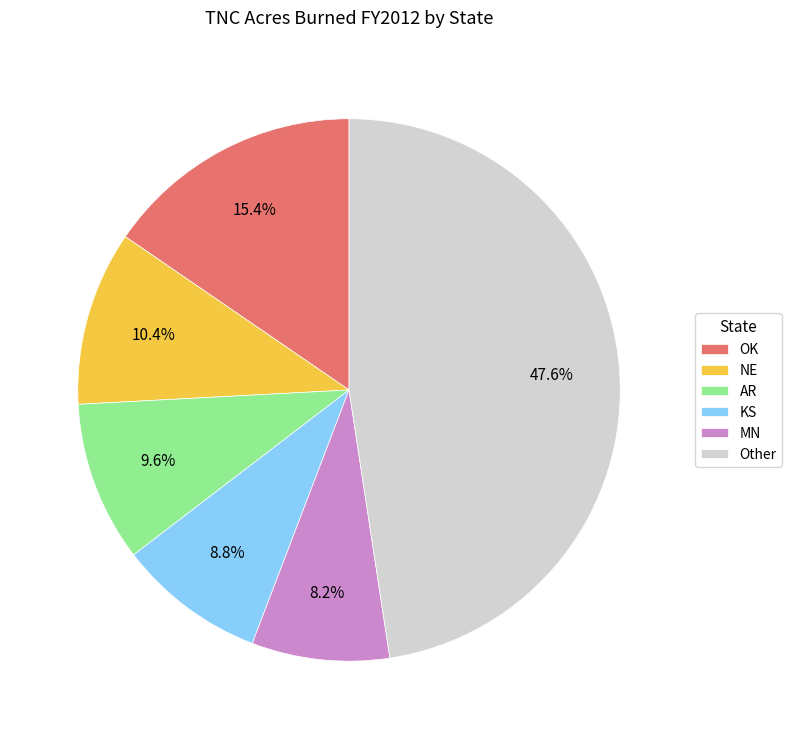

Does any single category account for the majority?

No